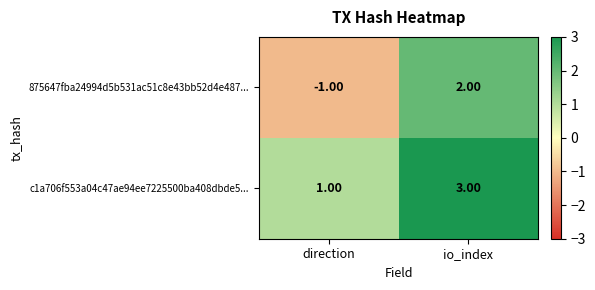

What is the spread (max minus min) of values at io_index?

1